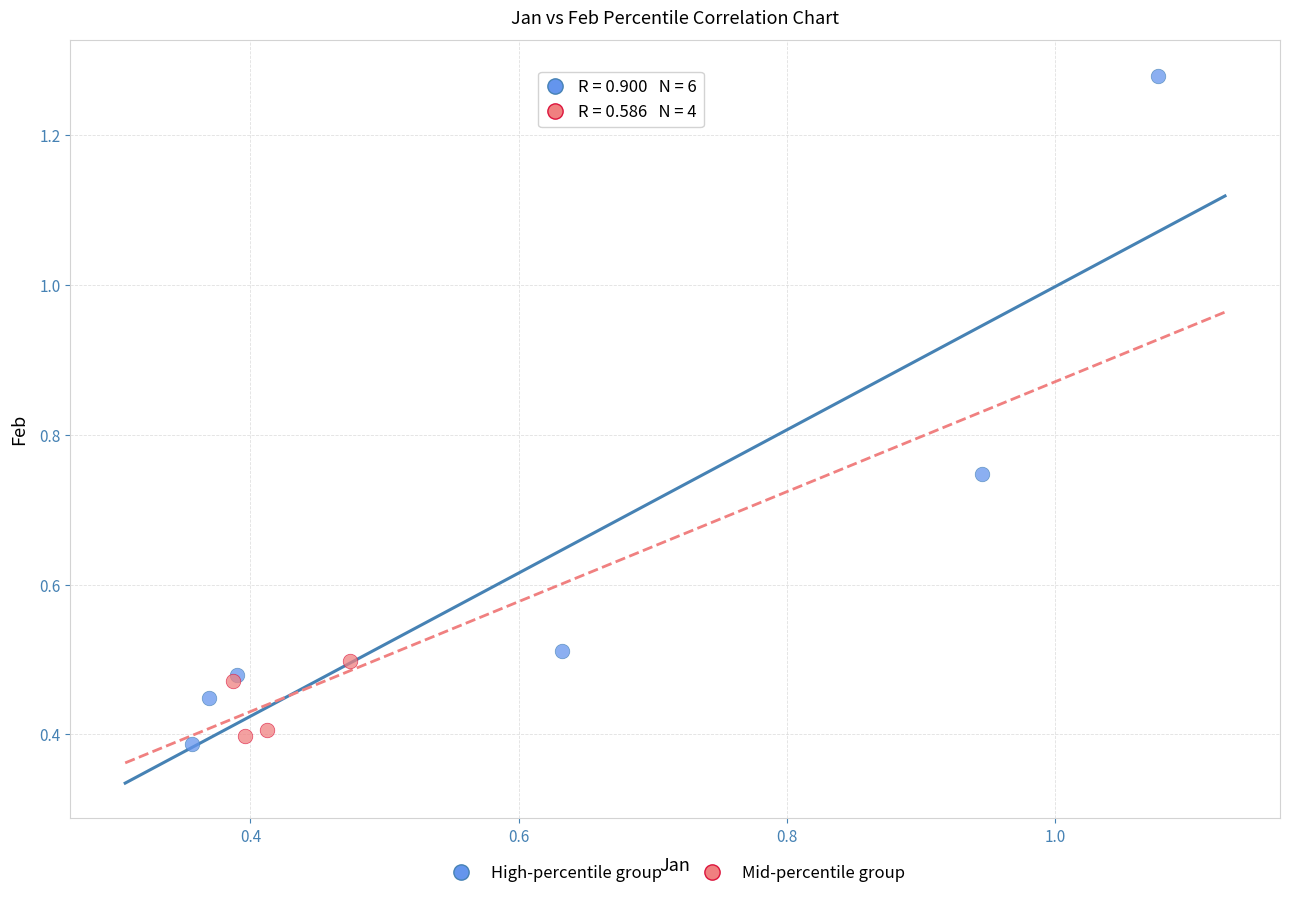

What are all the series names shown in the legend?

High-percentile group, Mid-percentile group